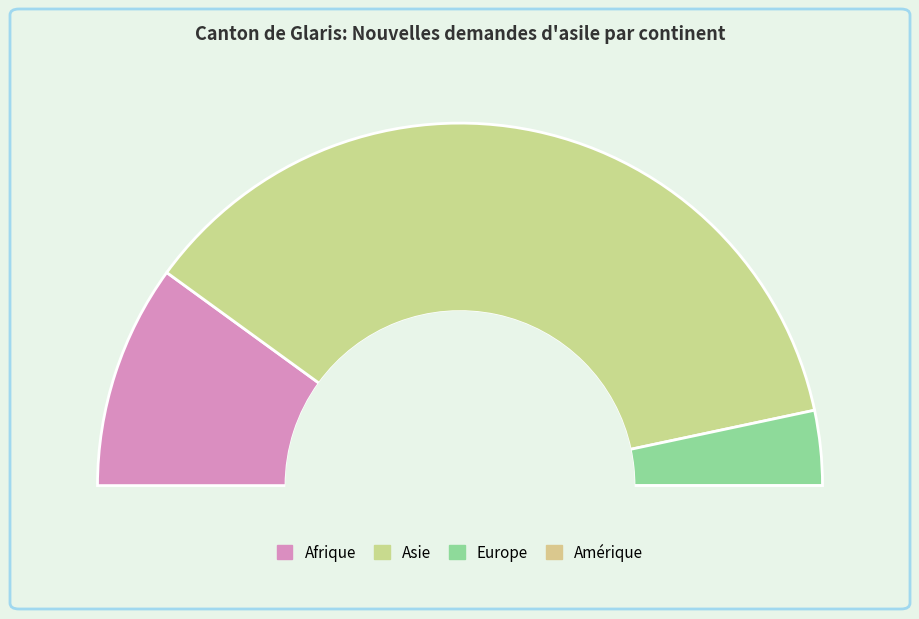

What is the largest slice in the pie chart?

Asie